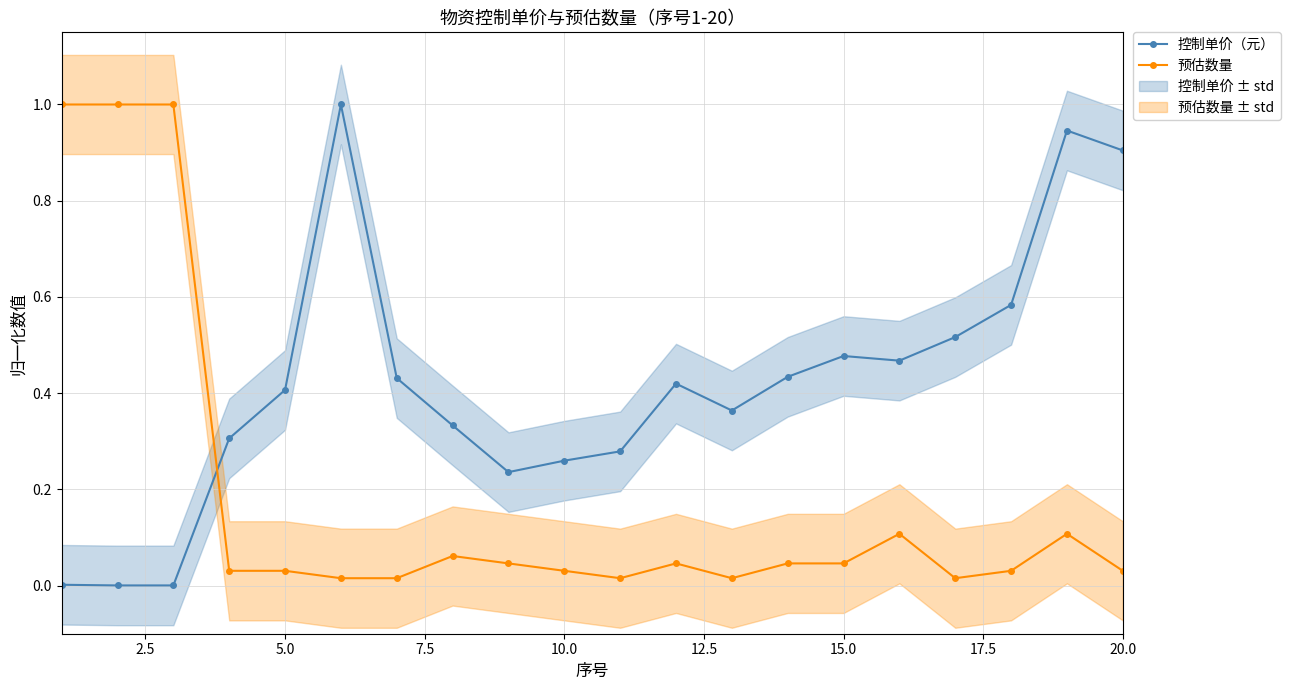

True or false: 预估数量 has more than 0 points higher than both neighbors.

True